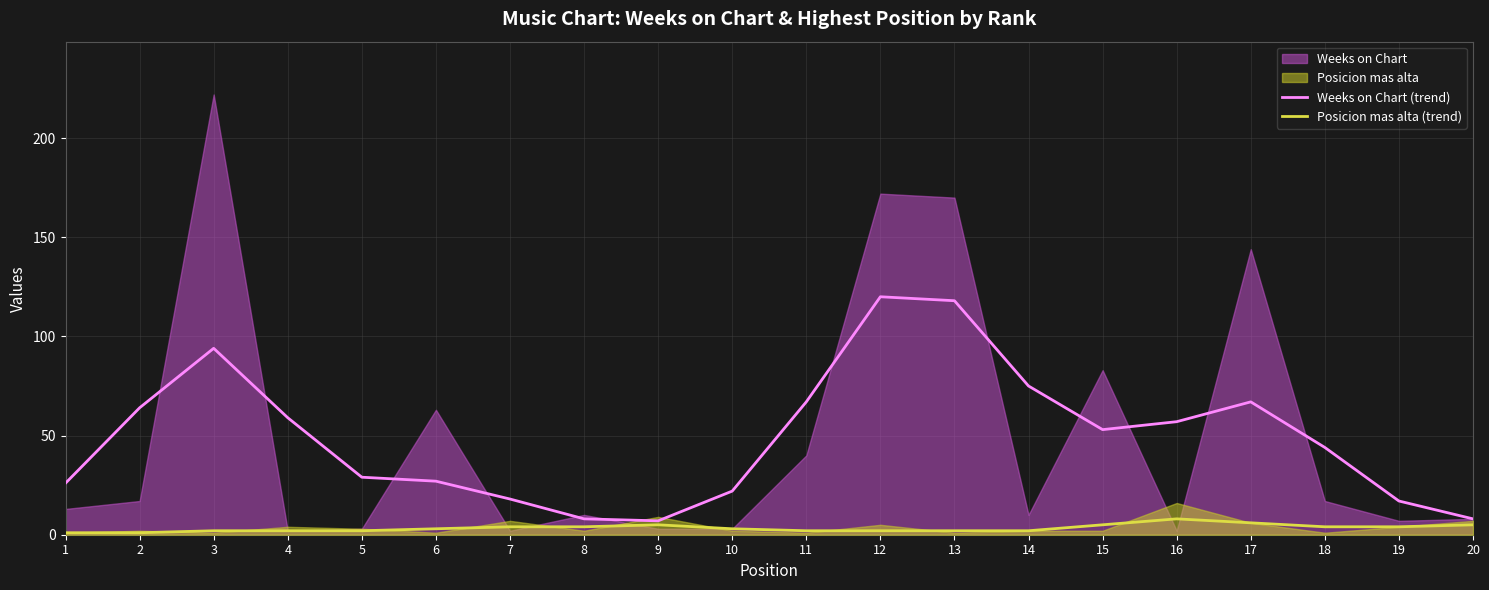

True or false: Weeks on Chart (trend) has a value of 40 at 6.

False